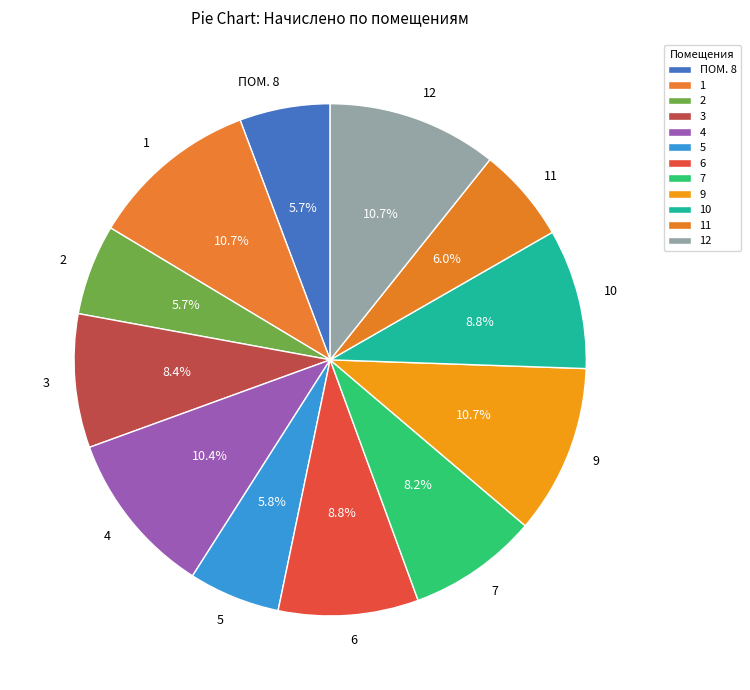

Does any single category account for the majority?

No